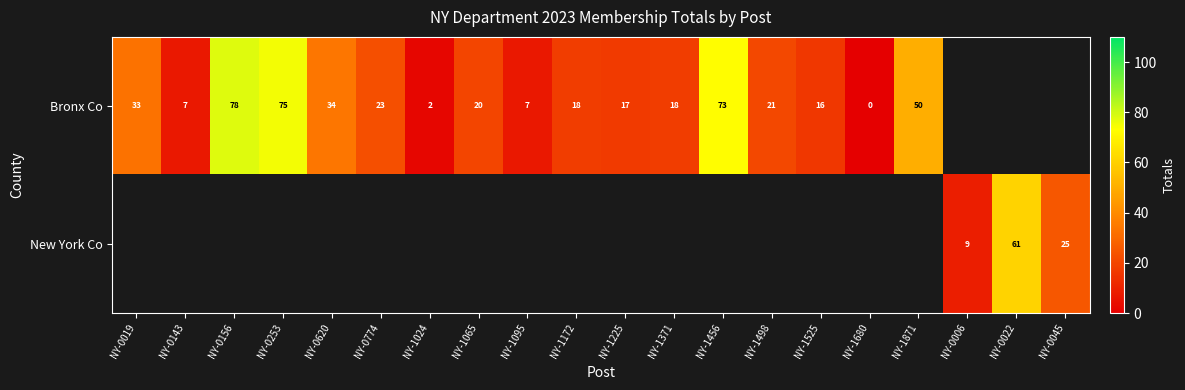

Is the value of Bronx Co at NY-0774 greater than the value of New York Co at NY-0022?

No